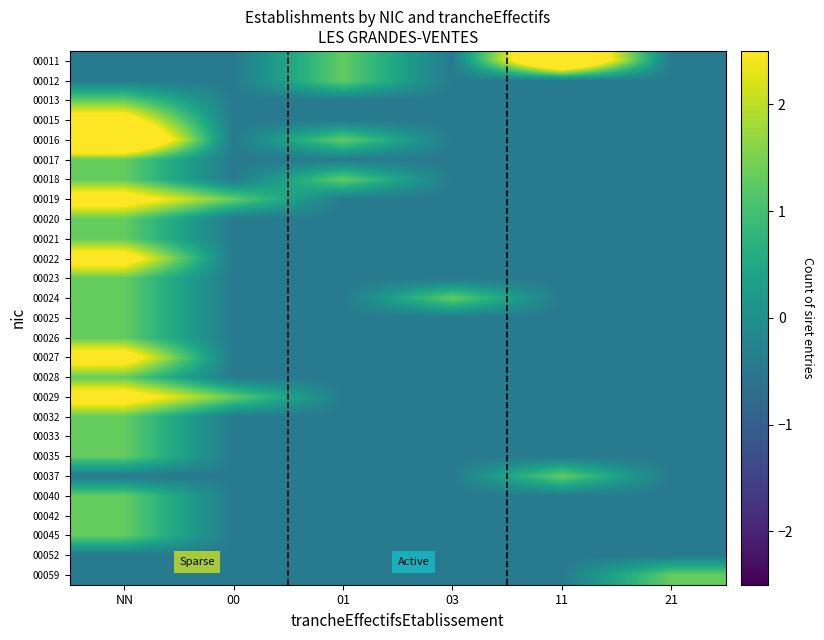

At which category is the sum across all series the highest?

NN